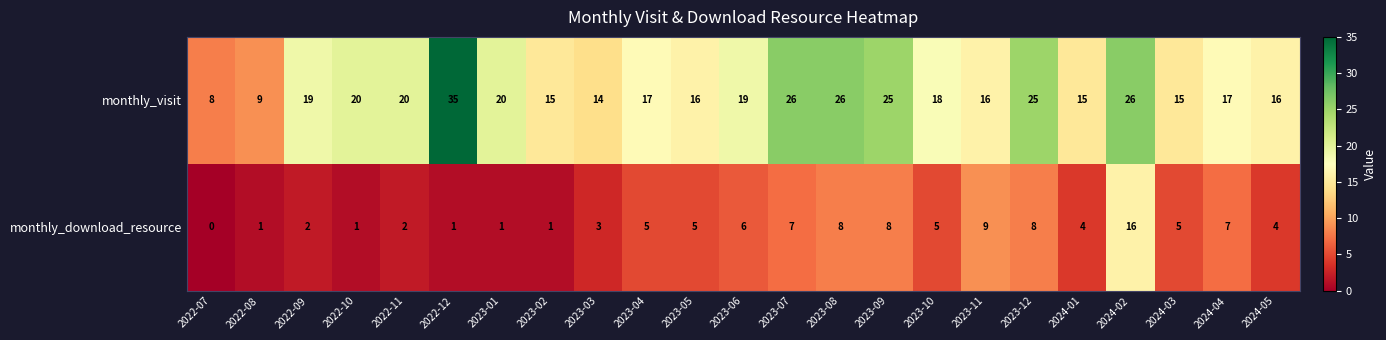

At which category is the sum across all series the highest?

2024-02